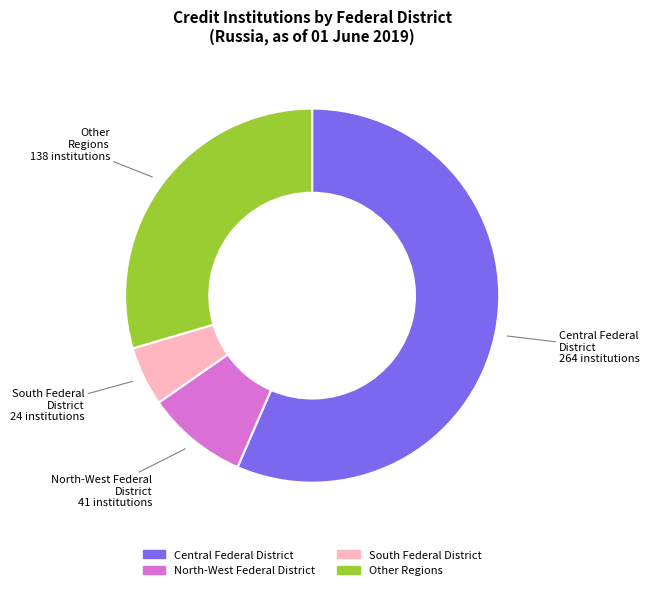

Is the sum of South Federal District and Central Federal District greater than half?

Yes